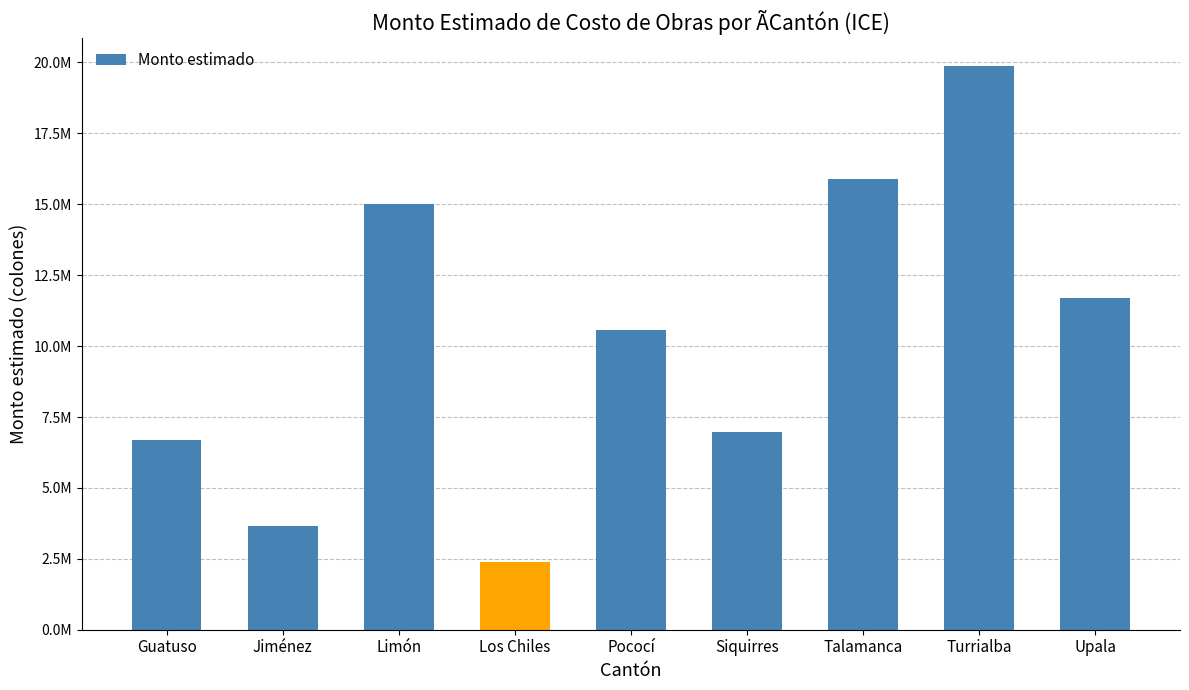

Between Siquirres and Guatuso, which is larger?

Siquirres